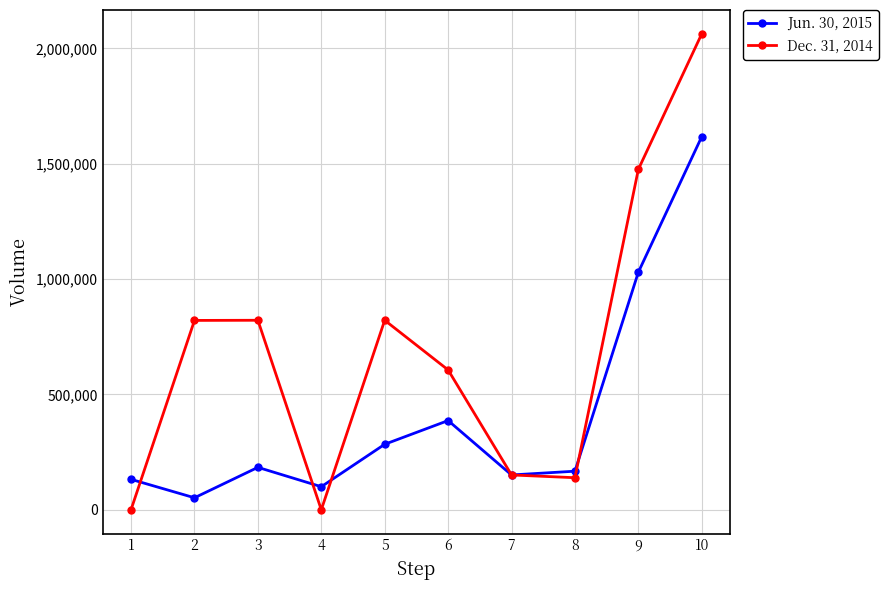

What is the sum of all Jun. 30, 2015 values?

4104432